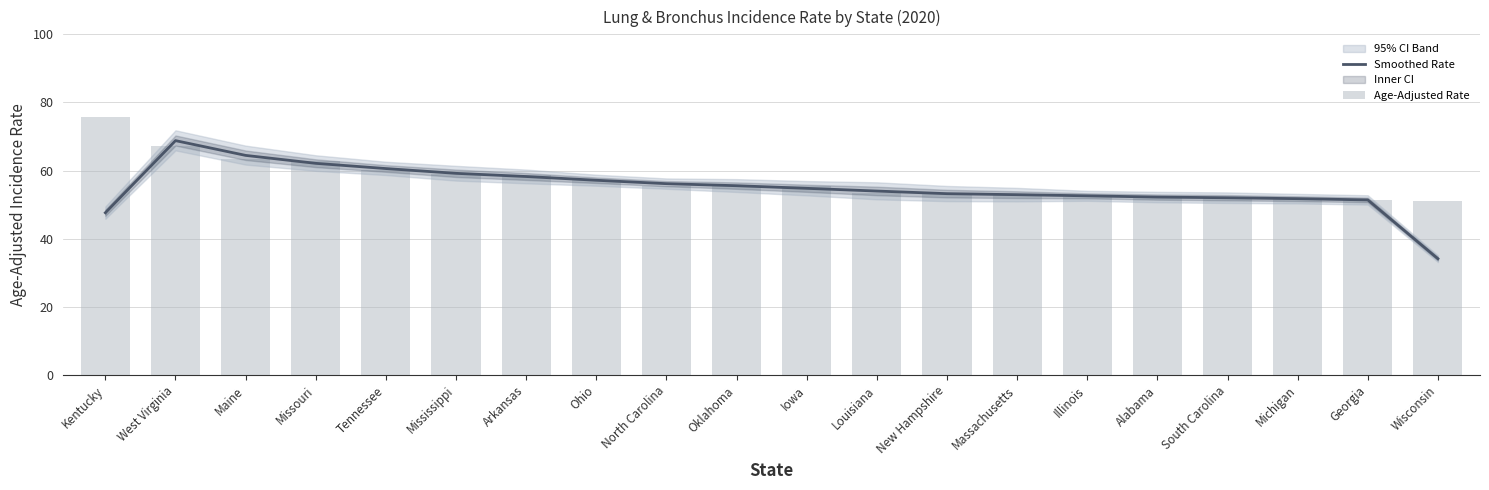

Is the value of Age-Adjusted Rate at Georgia greater than the value of Smoothed Rate at Mississippi?

No